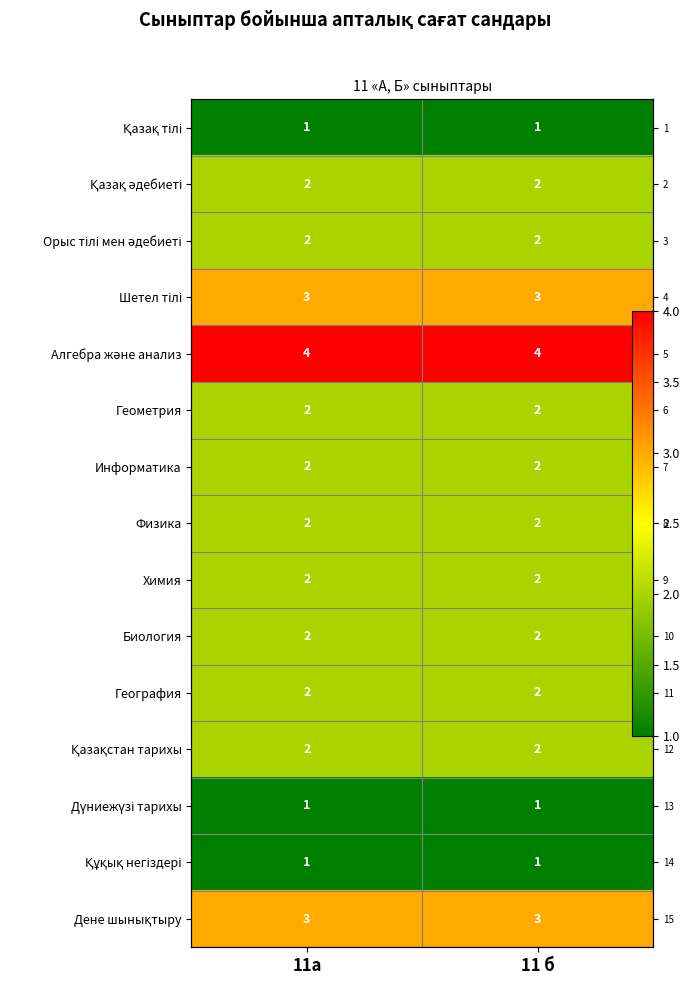

Where is Орыс тілі мен әдебиеті nearest to the value 2?

11а